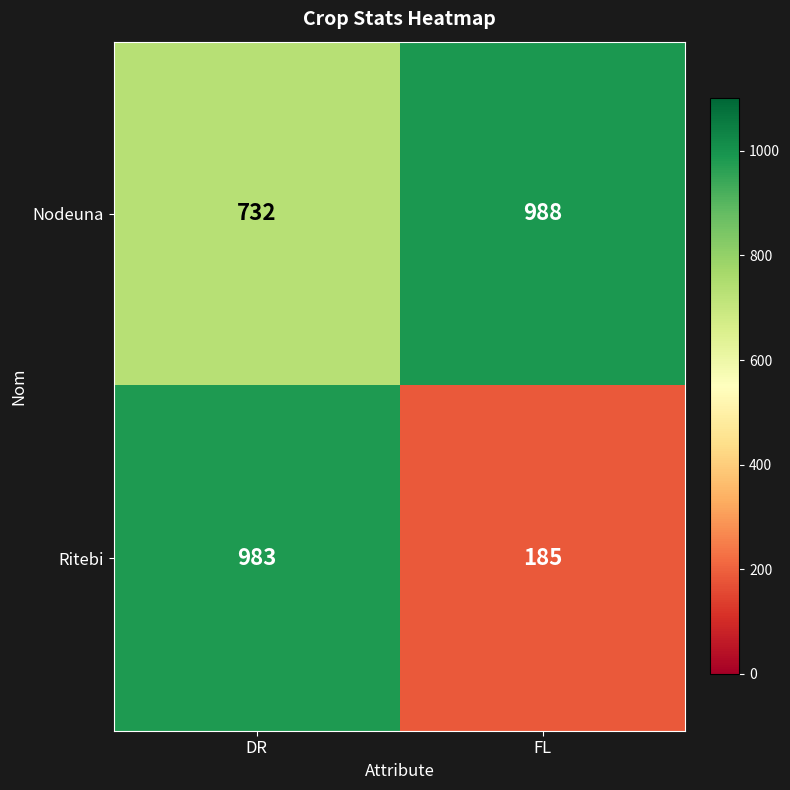

At which category does the chart reach its minimum across all series?

FL